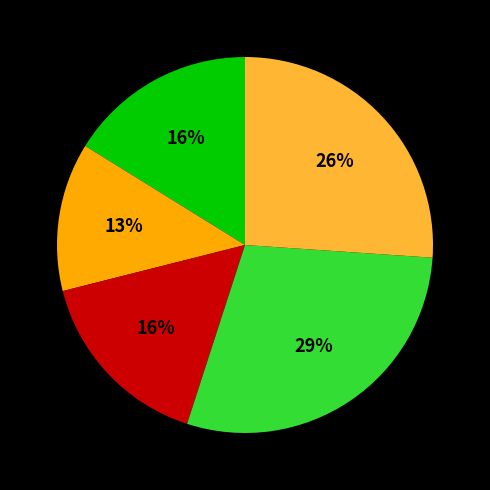

To the nearest percent, what is the difference between the largest and smallest slice percentages?

16%